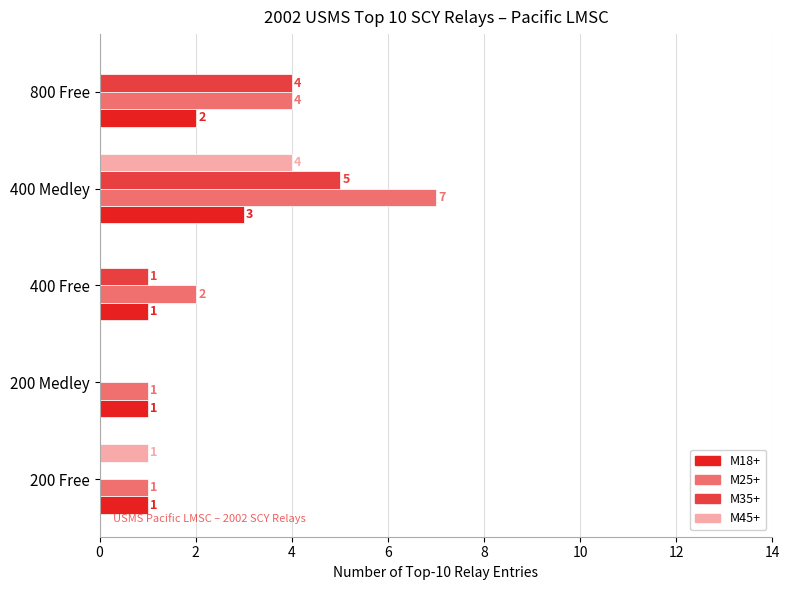

What are all the series names shown in the legend?

M18+, M25+, M35+, M45+